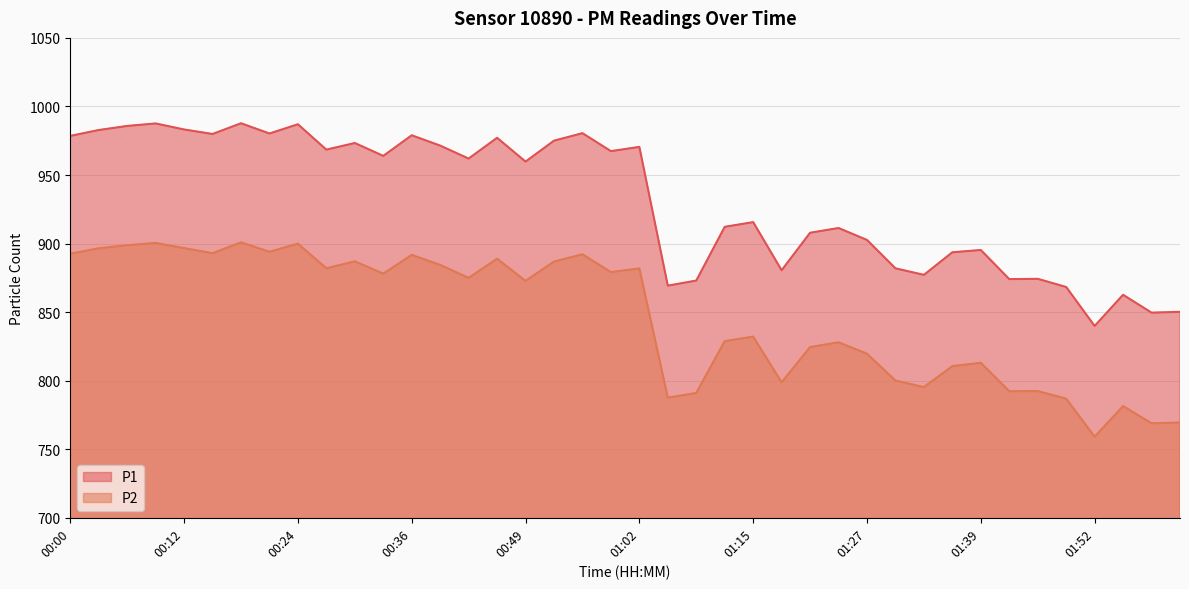

The value of P2 at 00:27 is 1359.6. True or false?

False